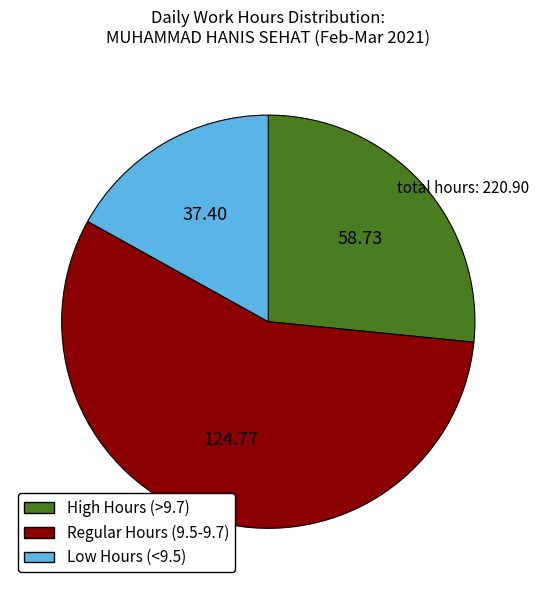

Is the sum of Regular Hours (9.5-9.7) and Low Hours (<9.5) greater than half?

Yes